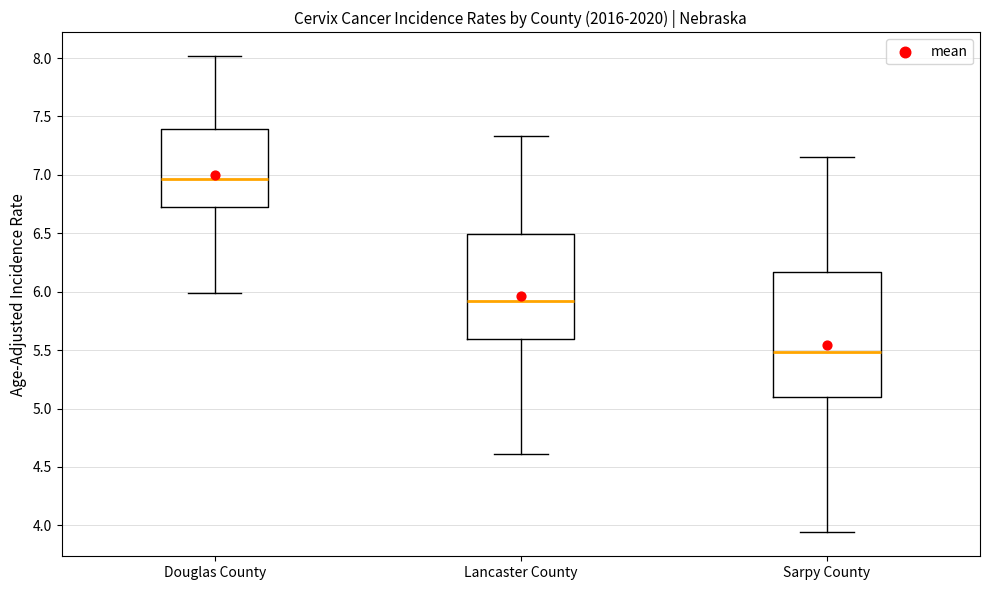

Where is the lower edge of the box for Lancaster County on the y-axis? The values are not printed on the chart, so give them approximately, as read against the axis.

5.60